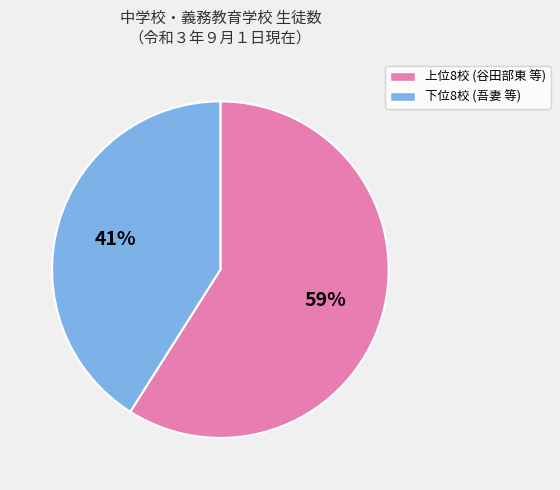

Is there a majority slice in this chart?

Yes